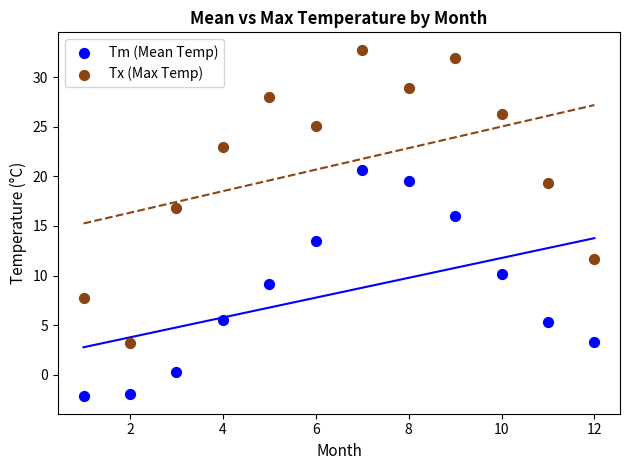

Which series reaches the minimum Y coordinate?

Tm (Mean Temp)